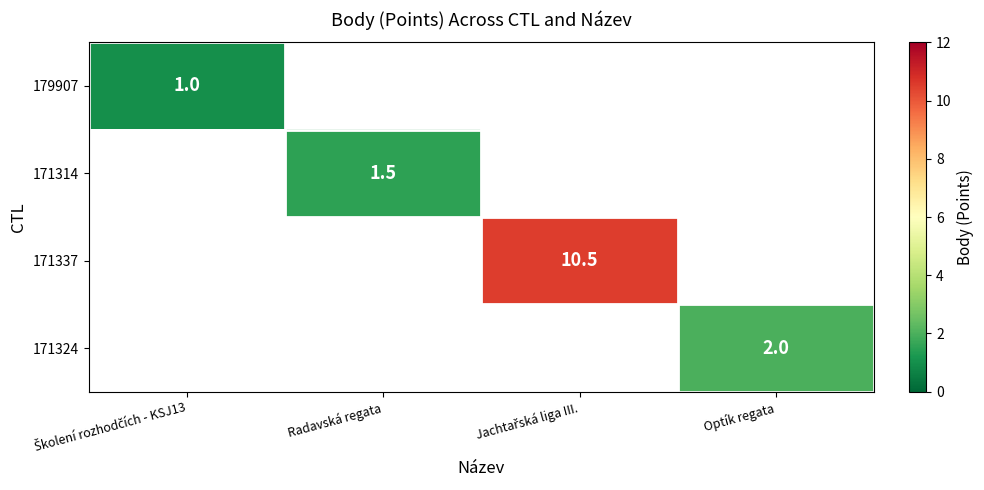

The value of 171314 at Radavská regata is 0.8. True or false?

False